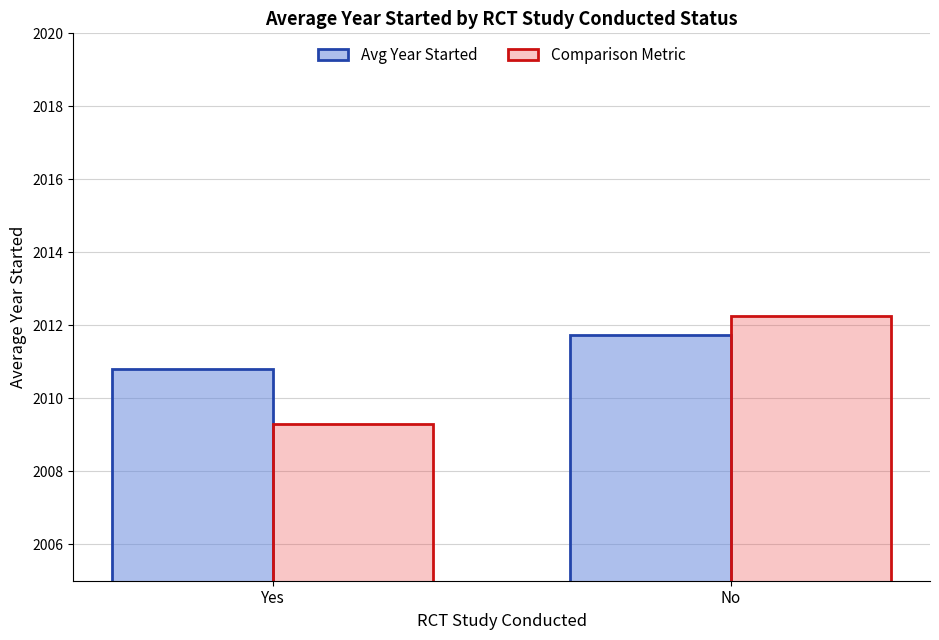

Which category has the lowest value across all series?

Yes